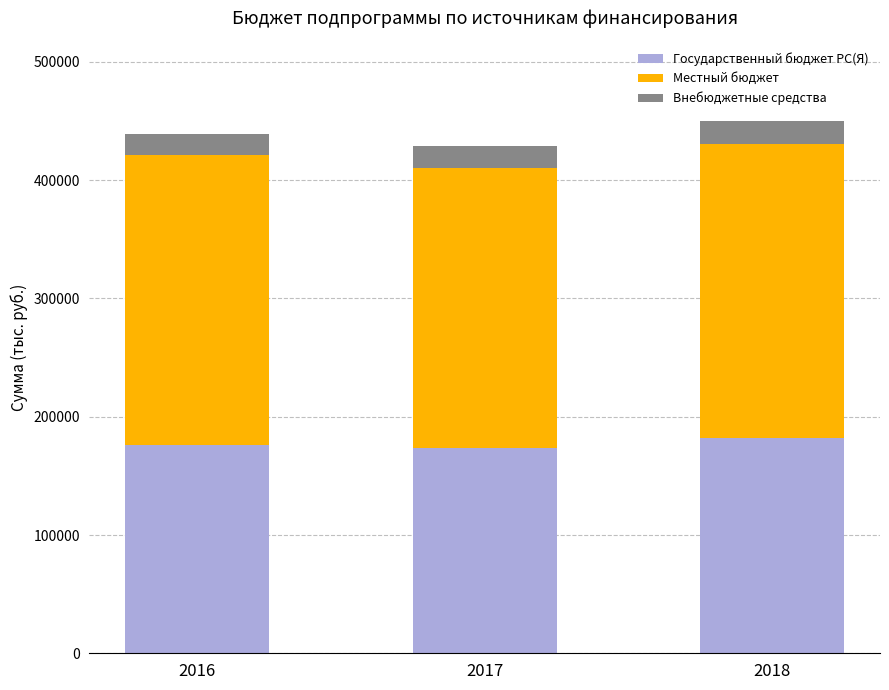

What is the maximum value for Государственный бюджет РС(Я)?

181913.9